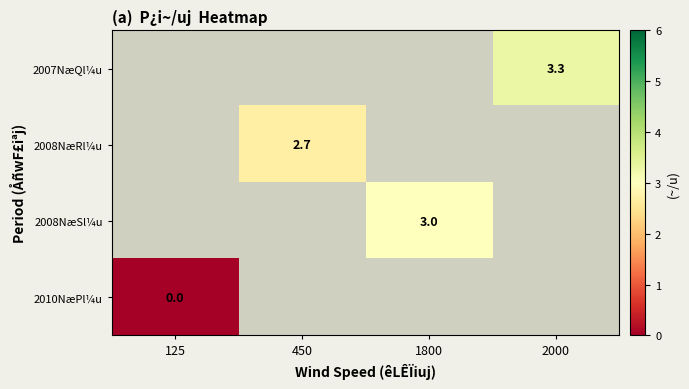

The value of 2008NæSl¼u at 1800 is 1.3. True or false?

False